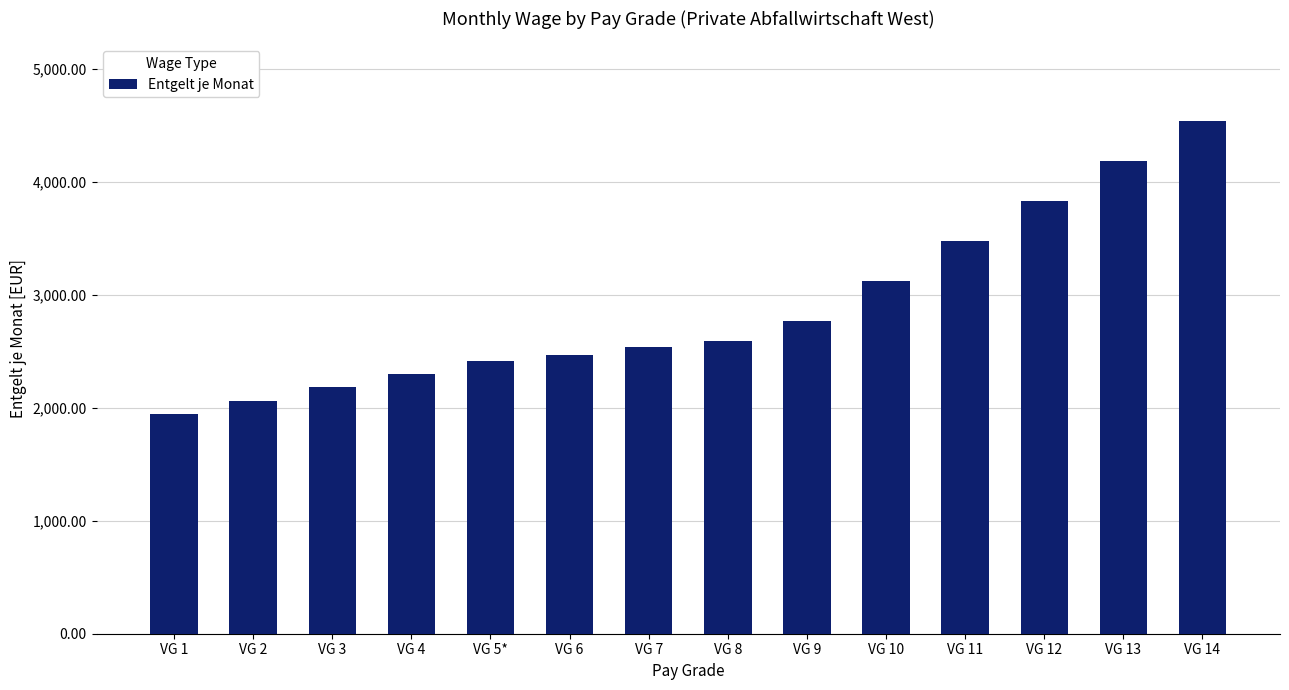

What is the average value?

2888.3